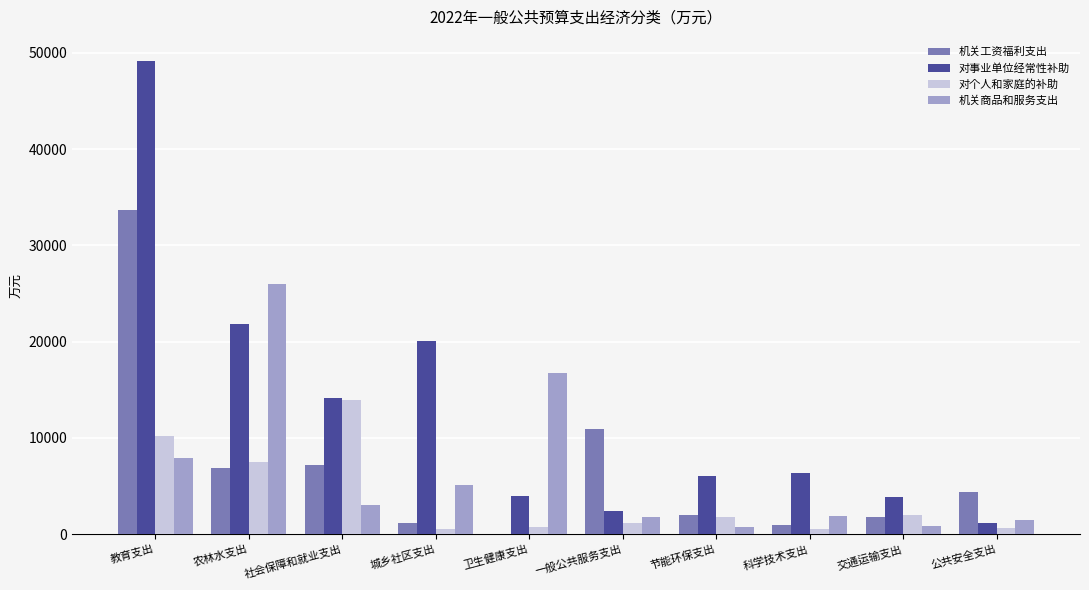

How many groups of bars are there?

10